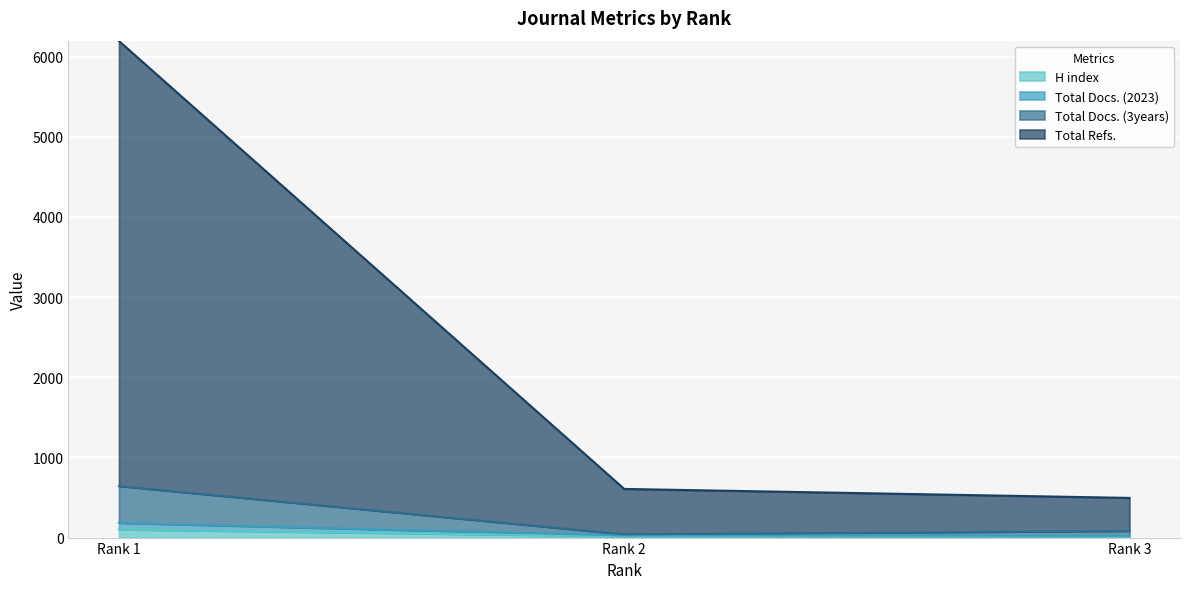

Where does the Total Docs. (3years) series first go above 83?

Rank 1